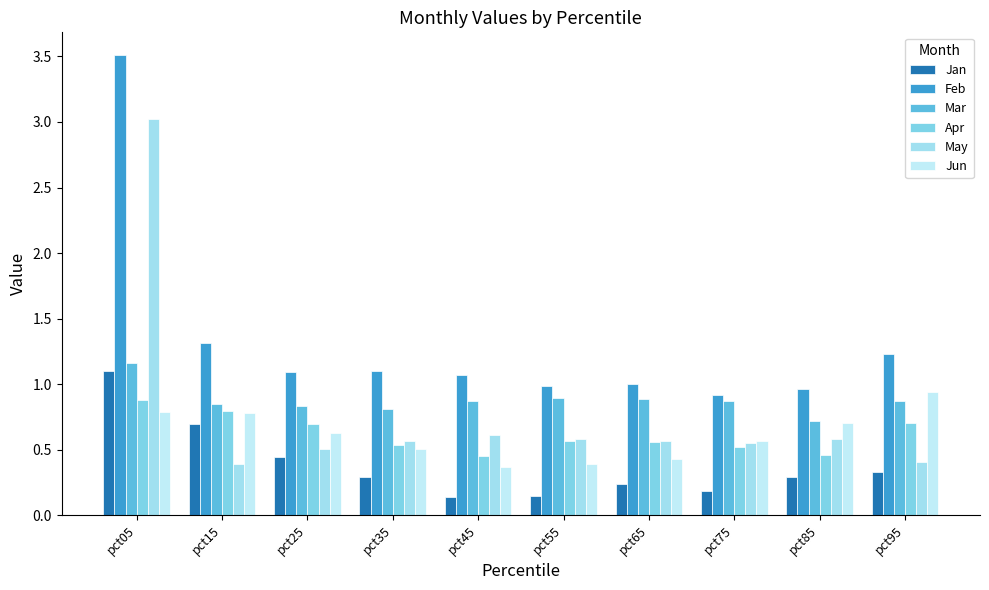

Reading right to left, extract all data points from this chart.

Jan: 0.3	0.3	0.2	0.2	0.1	0.1	0.3	0.4	0.7	1.1
Feb: 1.2	1.0	0.9	1.0	1.0	1.1	1.1	1.1	1.3	3.5
Mar: 0.9	0.7	0.9	0.9	0.9	0.9	0.8	0.8	0.8	1.2
Apr: 0.7	0.5	0.5	0.6	0.6	0.5	0.5	0.7	0.8	0.9
May: 0.4	0.6	0.6	0.6	0.6	0.6	0.6	0.5	0.4	3.0
Jun: 0.9	0.7	0.6	0.4	0.4	0.4	0.5	0.6	0.8	0.8